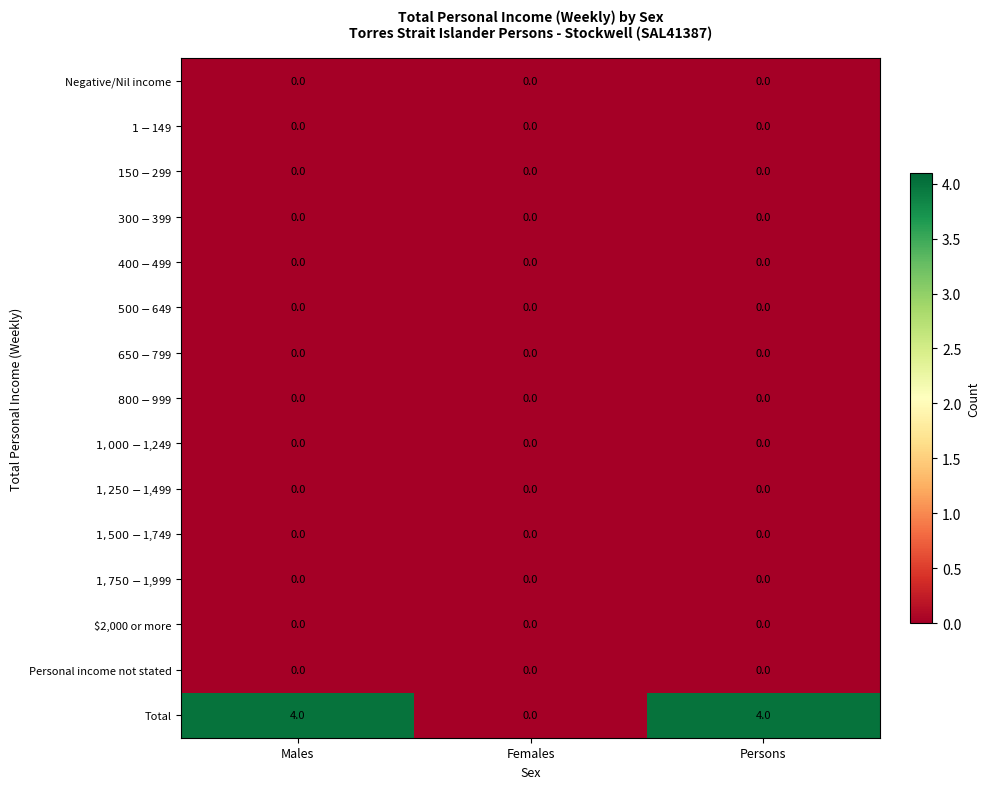

What is the difference between the maximum and minimum values in the Total series?

4